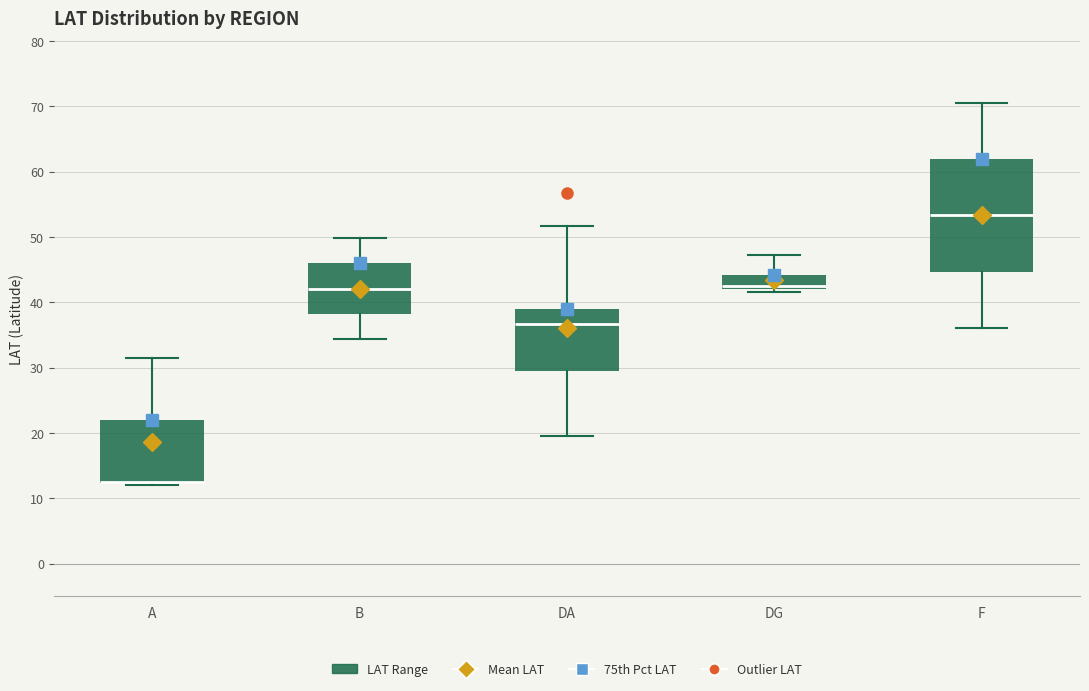

Which box is the tallest, from its lower edge to its upper edge?

F